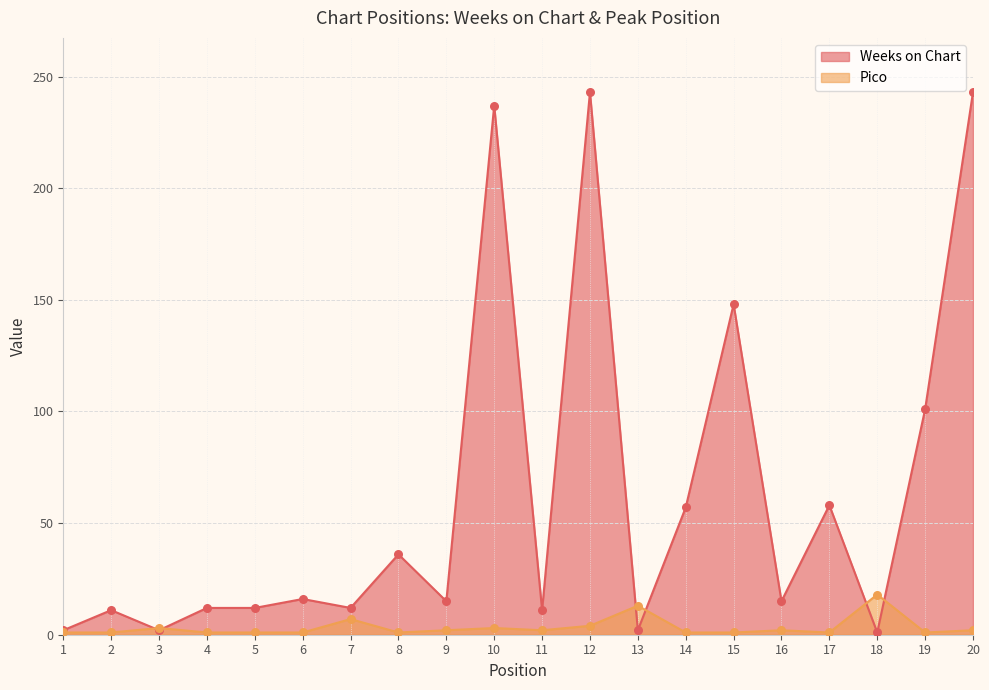

What is the total value across all series at 8?

37